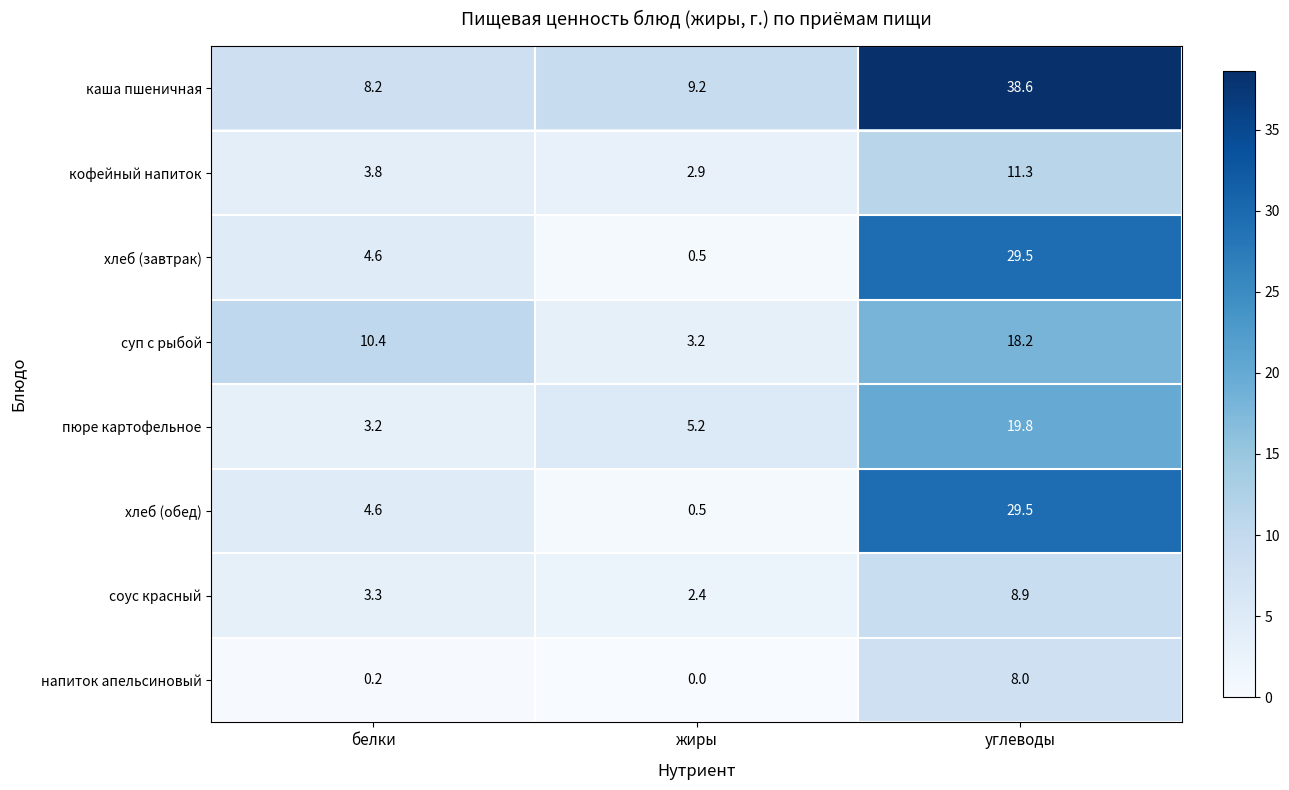

Is the value of суп с рыбой at белки greater than the value of хлеб (обед) at углеводы?

No